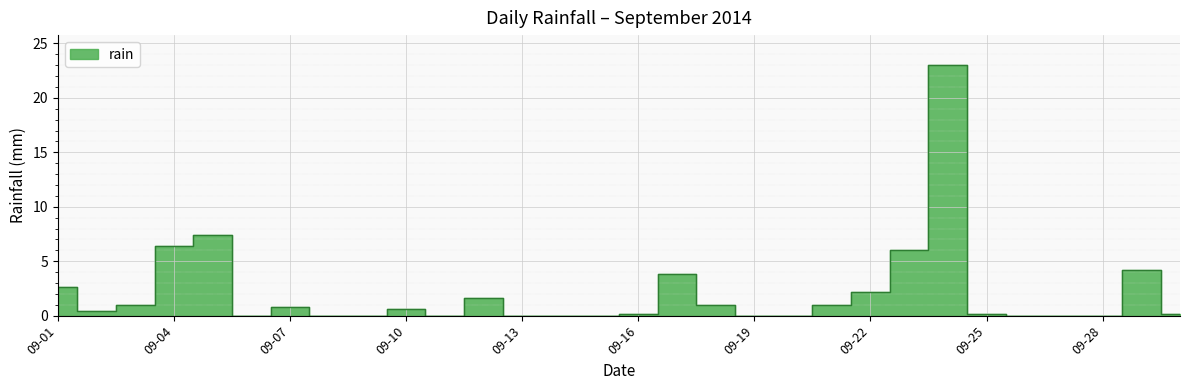

What is the value of the 7th point from the left?

0.8